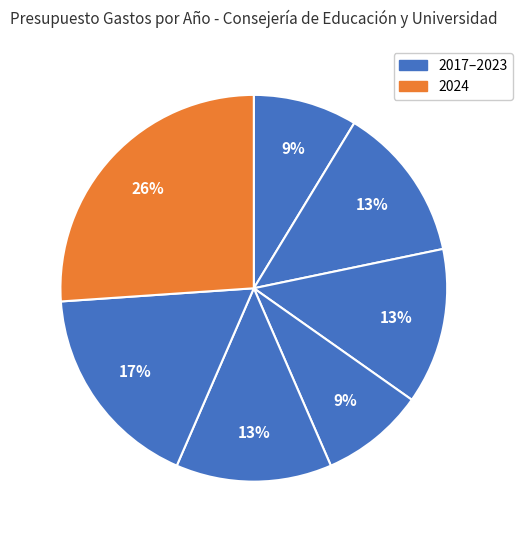

Count the number of slices in the pie.

7